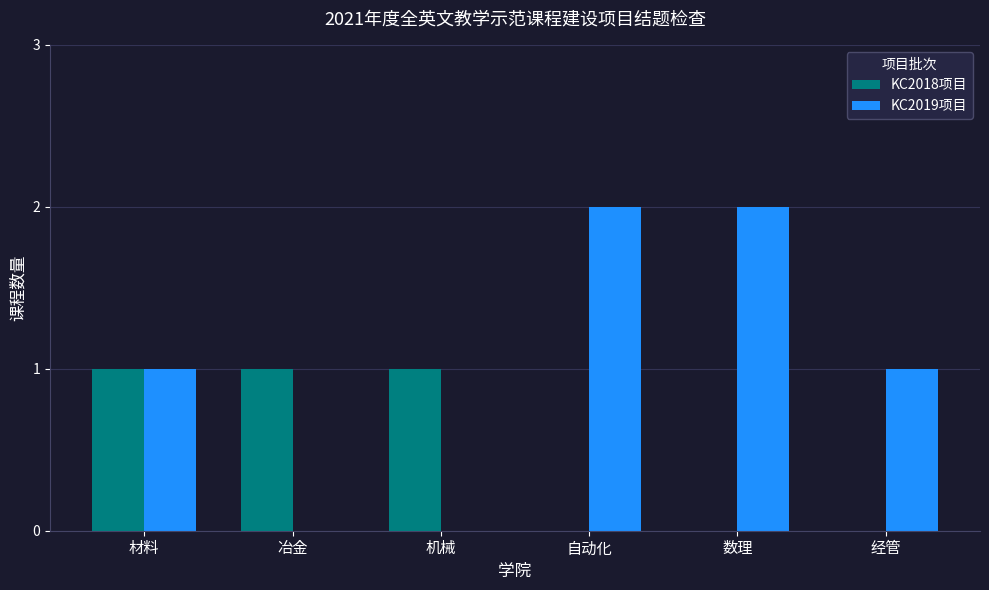

The value of KC2018项目 at 数理 is 0. True or false?

True